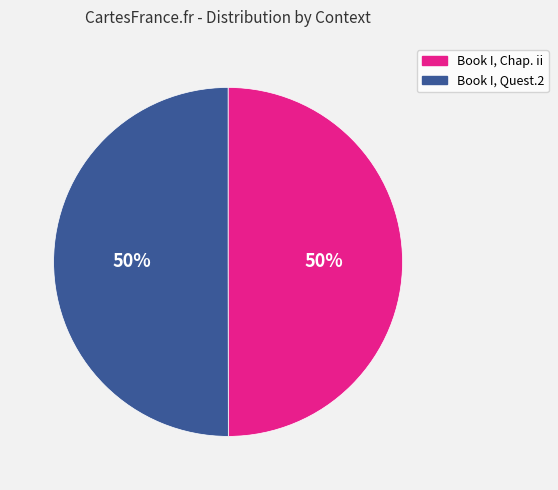

Do Book I, Chap. ii and Book I, Quest.2 together represent more than half of the pie?

Yes